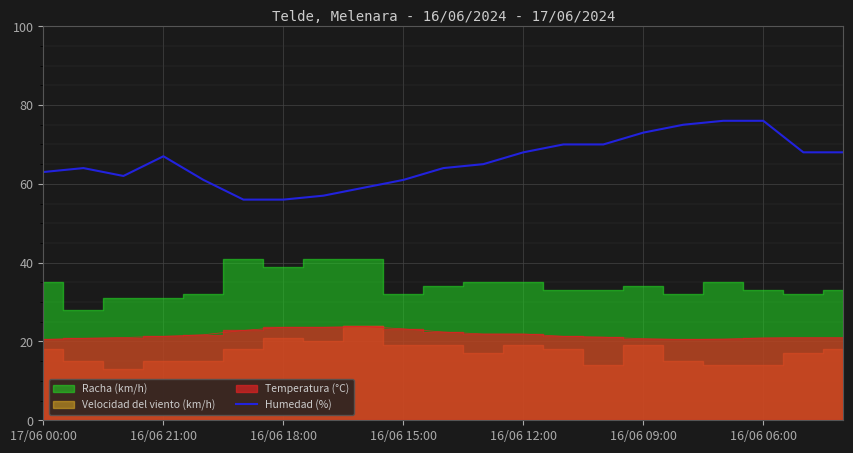

What is the highest value of the Humedad (%) series?

76